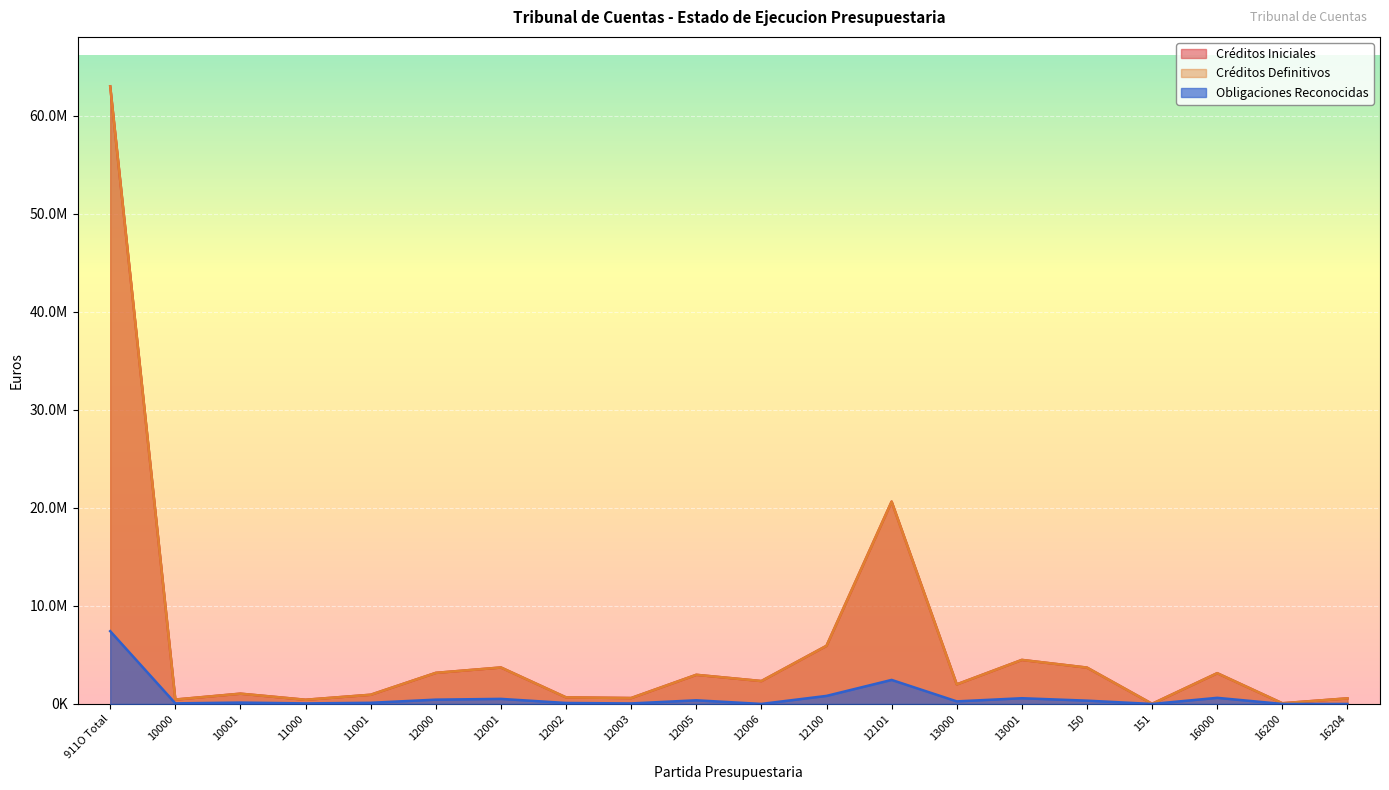

What is the spread (max minus min) of values at 13000?

1734089.1